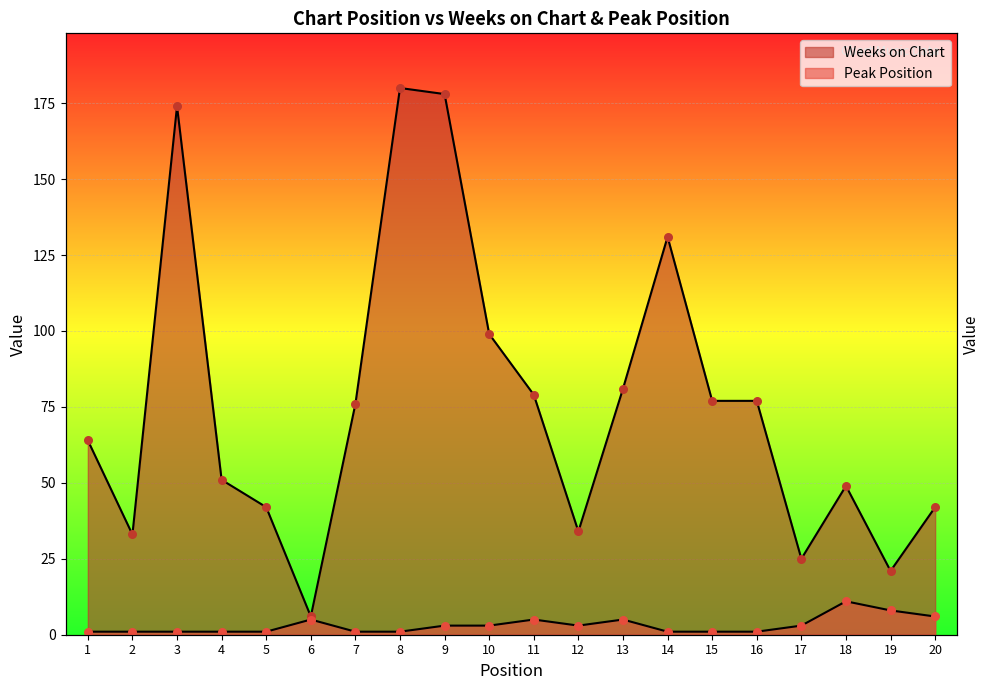

Is the value of Weeks on Chart at 3 greater than the value of Peak Position at 2?

Yes